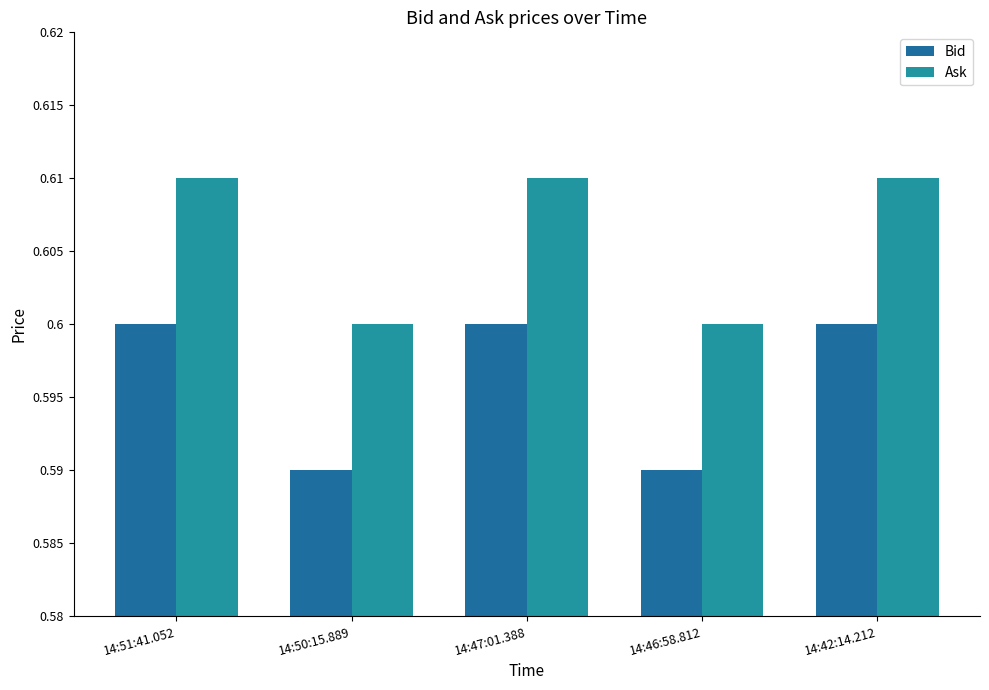

What is the sum of the Ask values at 14:42:14.212 and 14:47:01.388?

1.2